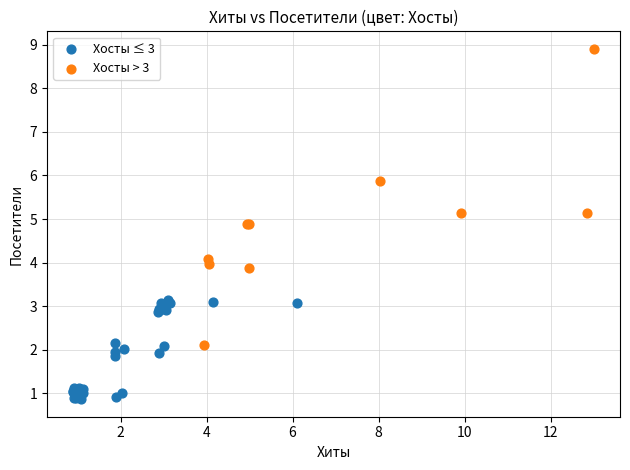

Which series contains the lowest Y value?

Хосты ≤ 3